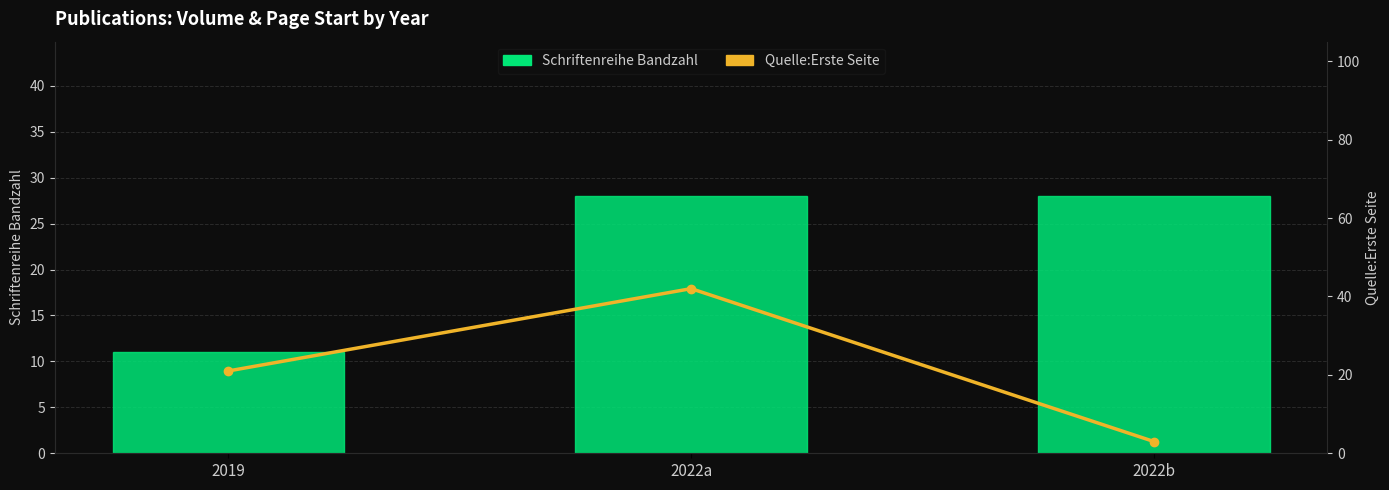

Rank the series at 2019 from highest to lowest value.

Quelle:Erste Seite, Schriftenreihe Bandzahl